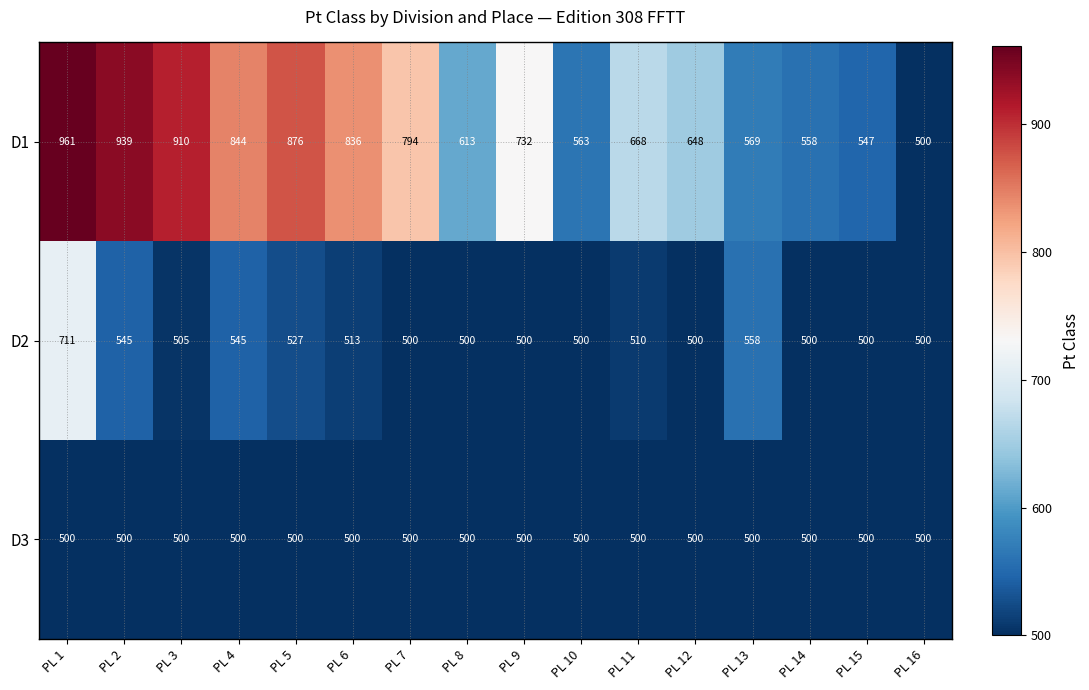

How many values in the D2 series are below 505?

8